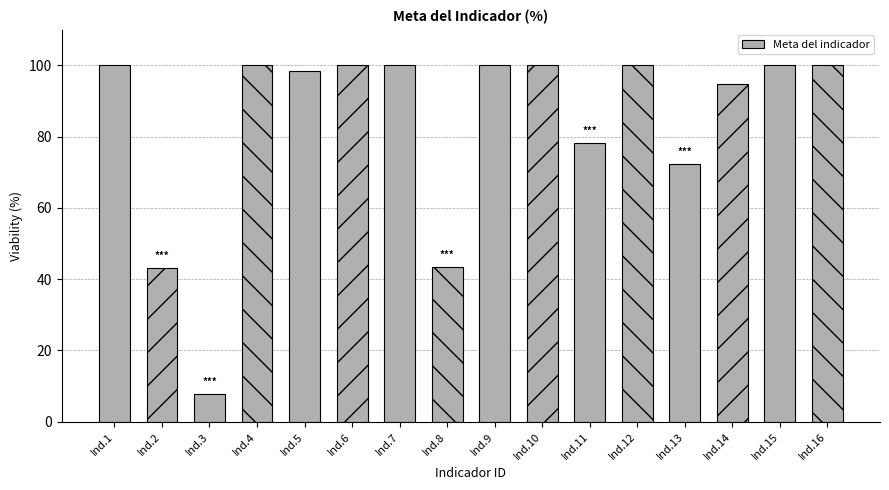

Approximately how many times larger is the value at Ind.13 compared to Ind.11?

0.9